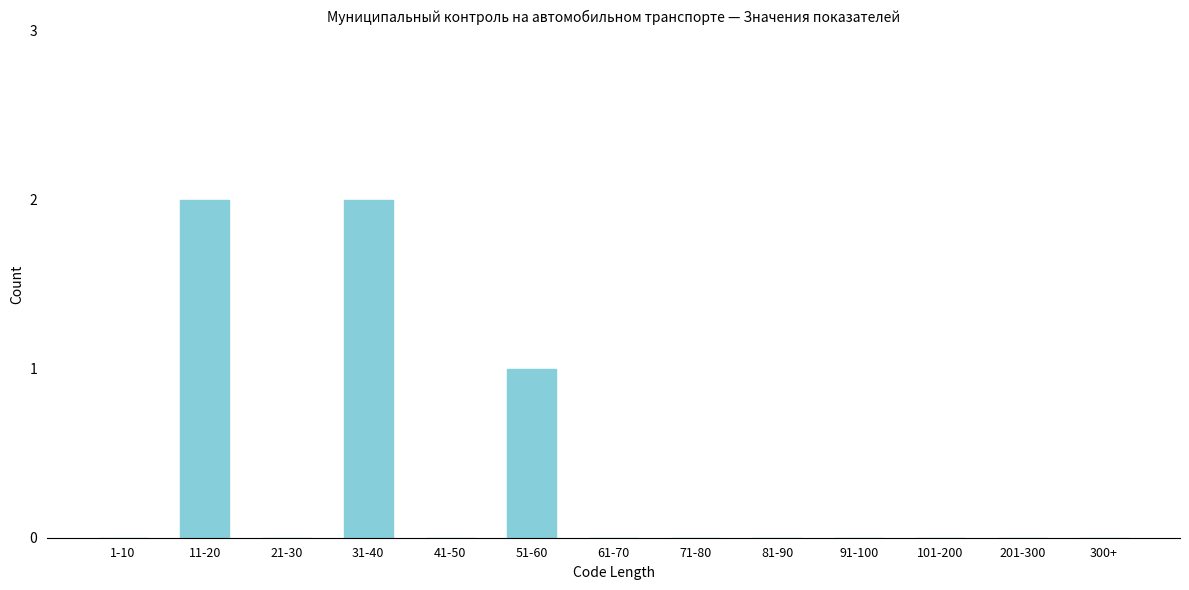

Reading left to right, list all the values displayed in this chart.

1-10=0	11-20=2	21-30=0	31-40=2	41-50=0	51-60=1	61-70=0	71-80=0	81-90=0	91-100=0	101-200=0	201-300=0	300+=0